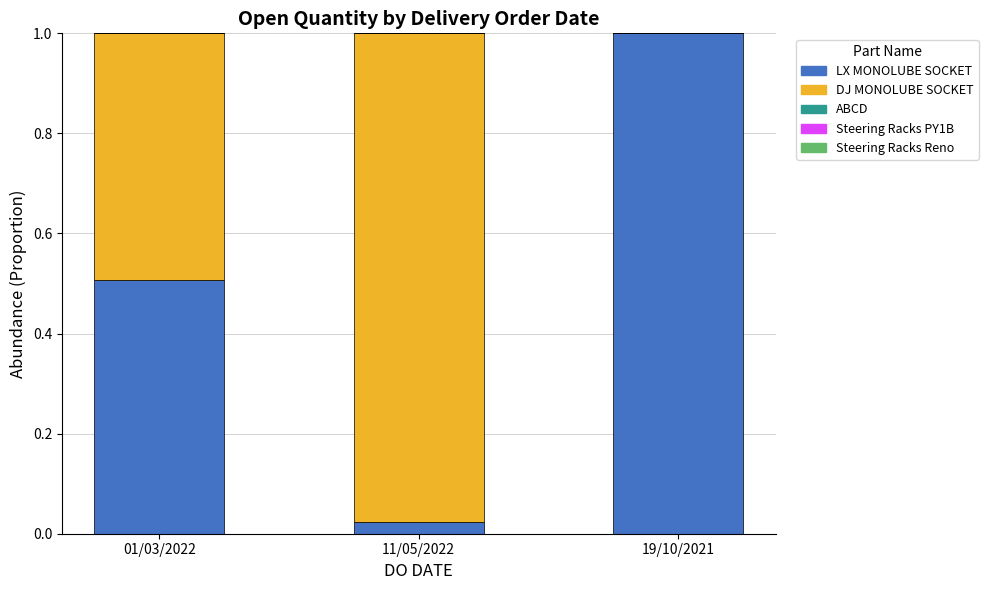

What is the sum of the LX MONOLUBE SOCKET values at 01/03/2022 and 19/10/2021?

1.5